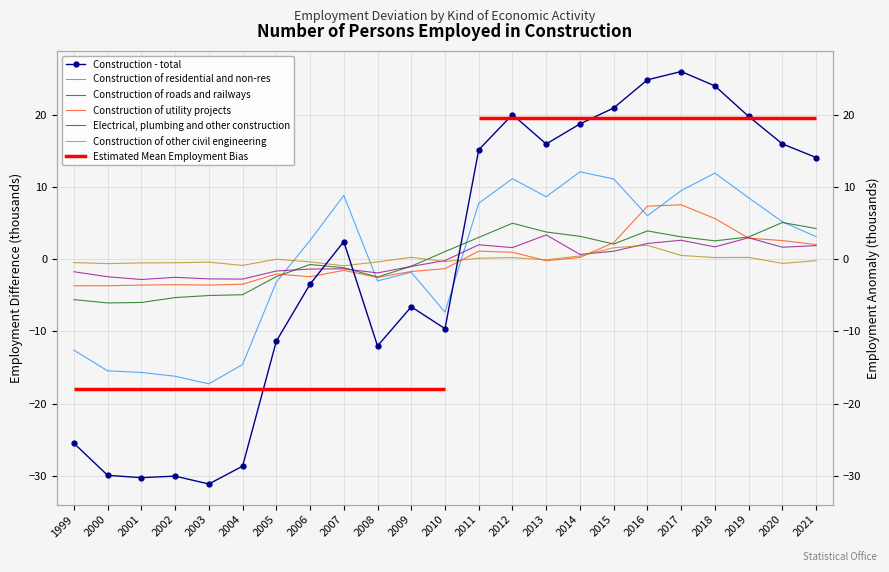

At which category is the sum across all series the highest?

2017